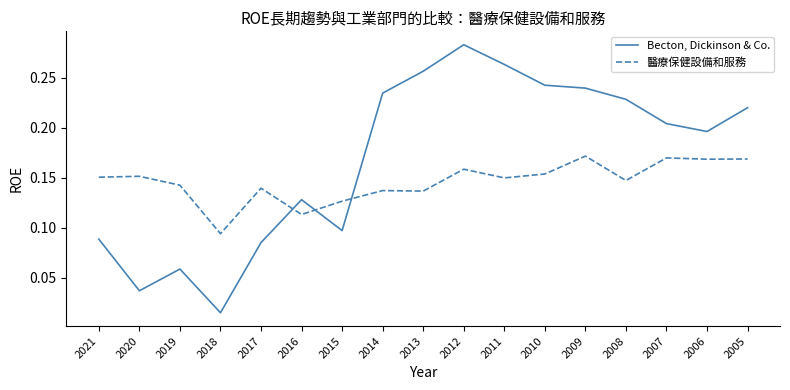

Rank the series by their maximum value, from lowest to highest.

醫療保健設備和服務, Becton, Dickinson & Co.